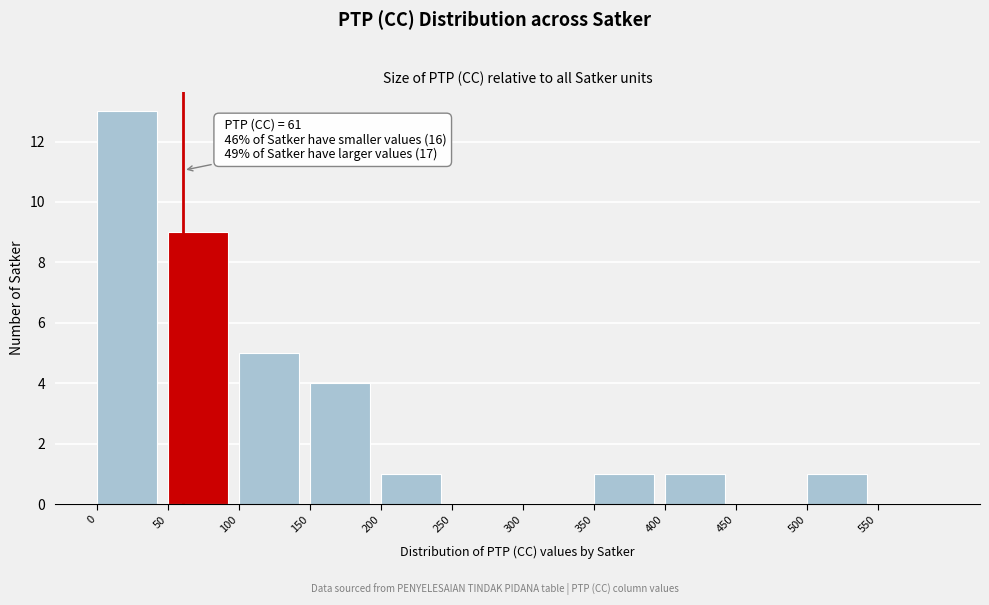

Over which range of the x-axis is the bar tallest?

0 to 50